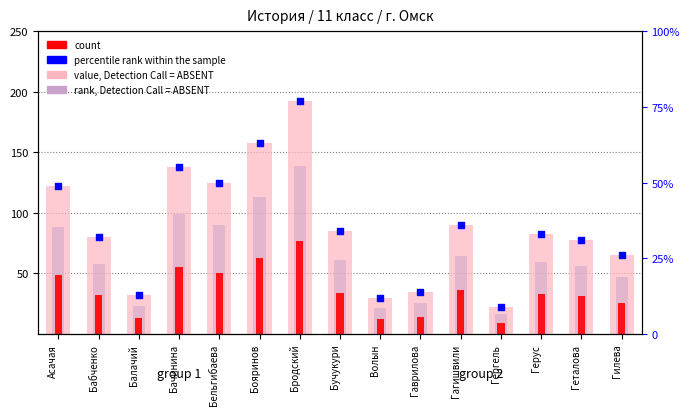

What are all the series names shown in the legend?

value, Detection Call = ABSENT, rank, Detection Call = ABSENT, count, percentile rank within the sample